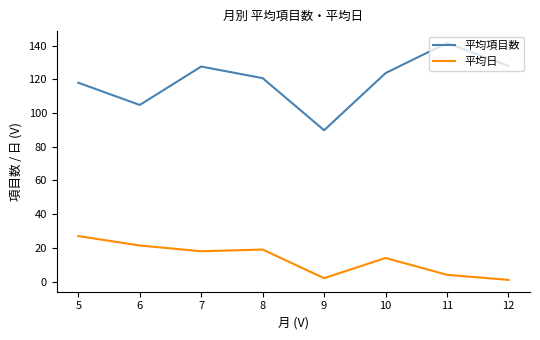

True or false: 平均項目数 and 平均日 cross at least once.

False